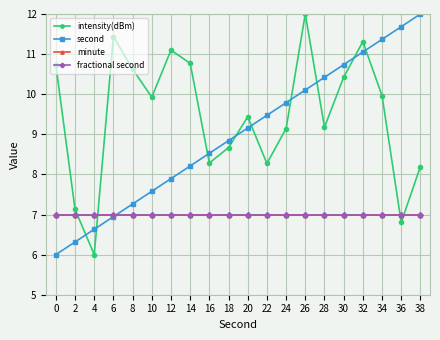

What is the value of the minute point at the 6th from the left?

7.0